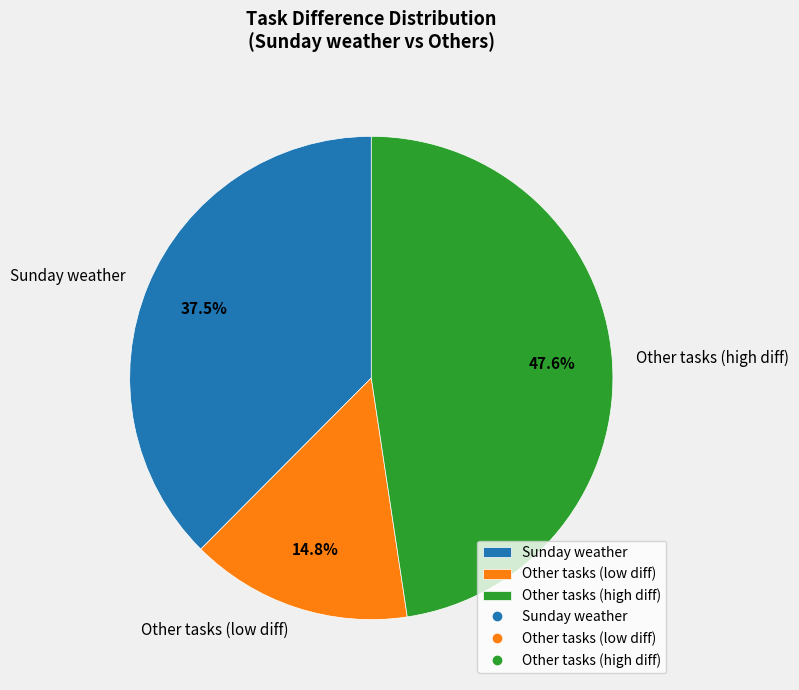

Rank the categories by value from highest to lowest.

Other tasks (high diff), Sunday weather, Other tasks (low diff)